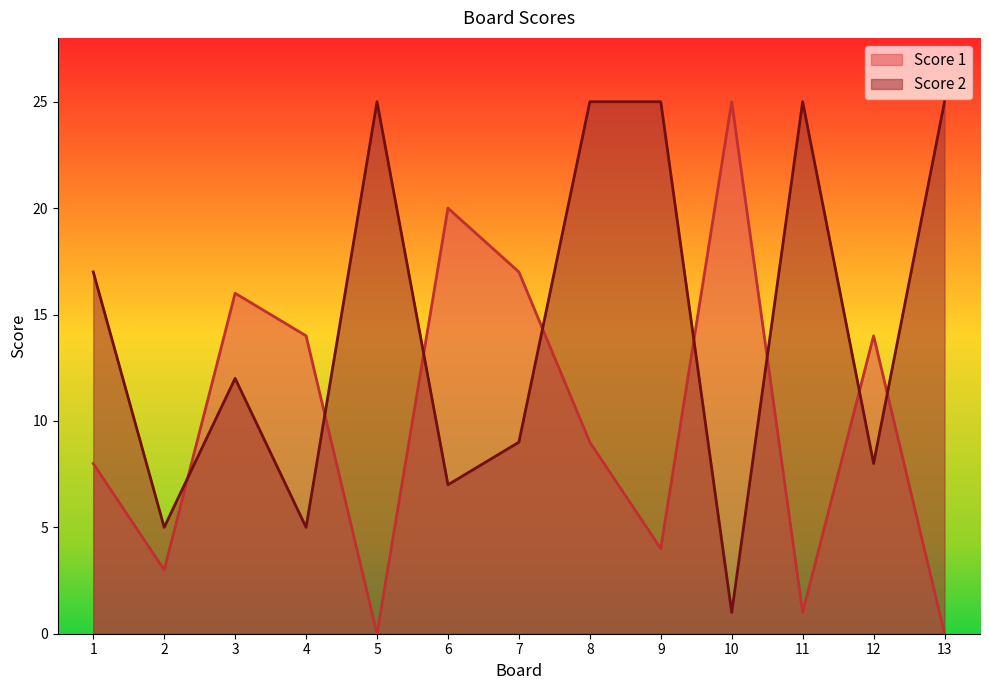

What is the highest value of the Score 2 series?

25